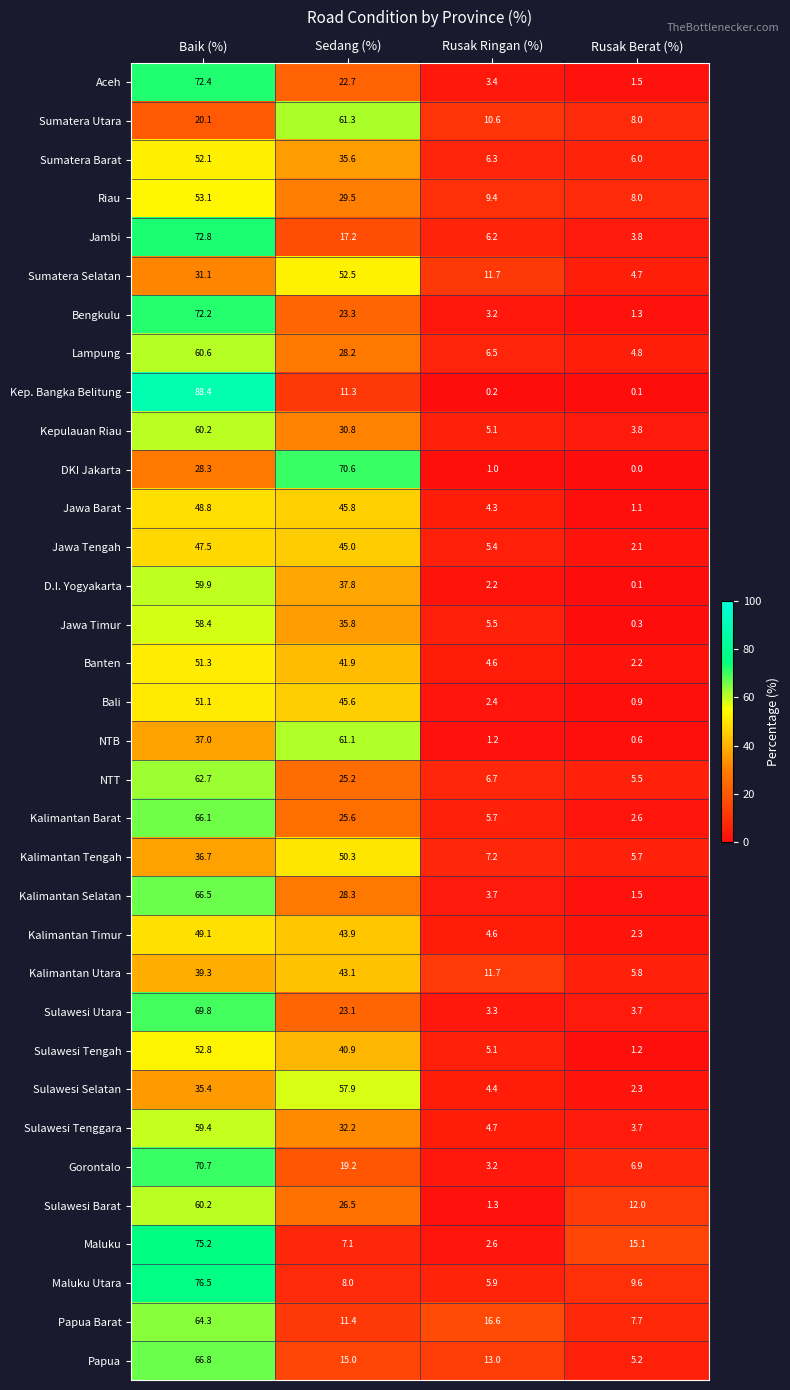

Which series changed the most between Rusak Ringan (%) and Rusak Berat (%)?

Maluku